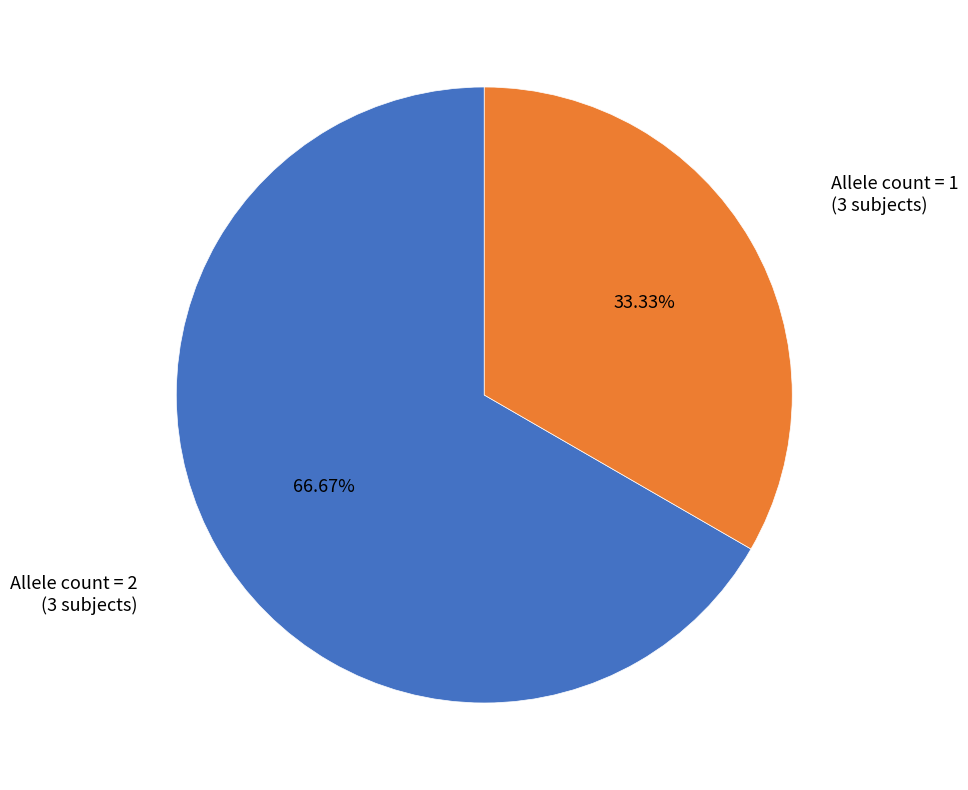

Does any single category account for the majority?

Yes